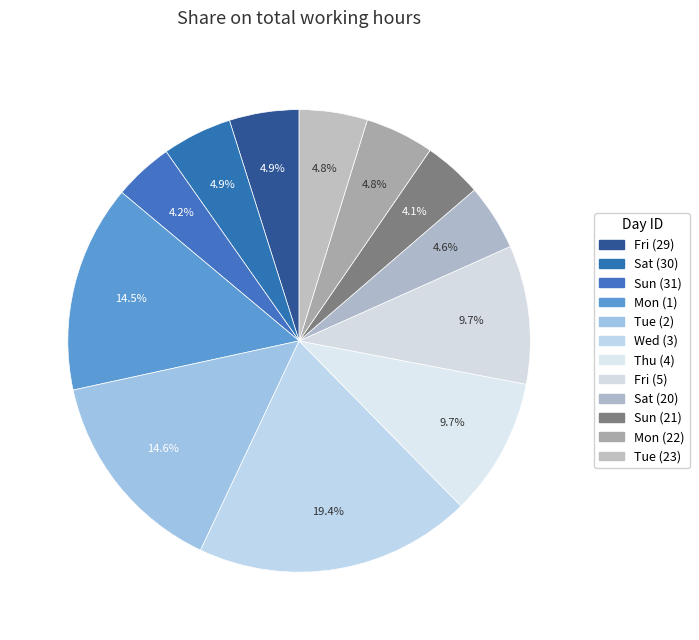

Count the number of slices in the pie.

12